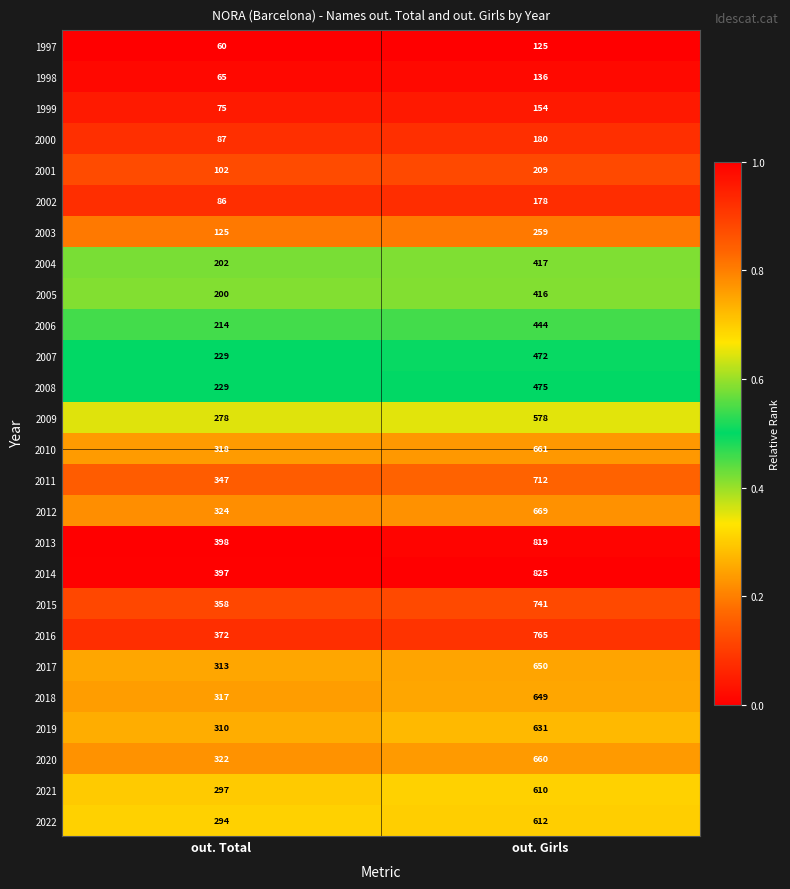

Rank the series by their maximum value, from highest to lowest.

2014, 2013, 2016, 2015, 2011, 2012, 2010, 2020, 2017, 2018, 2019, 2022, 2021, 2009, 2008, 2007, 2006, 2004, 2005, 2003, 2001, 2000, 2002, 1999, 1998, 1997